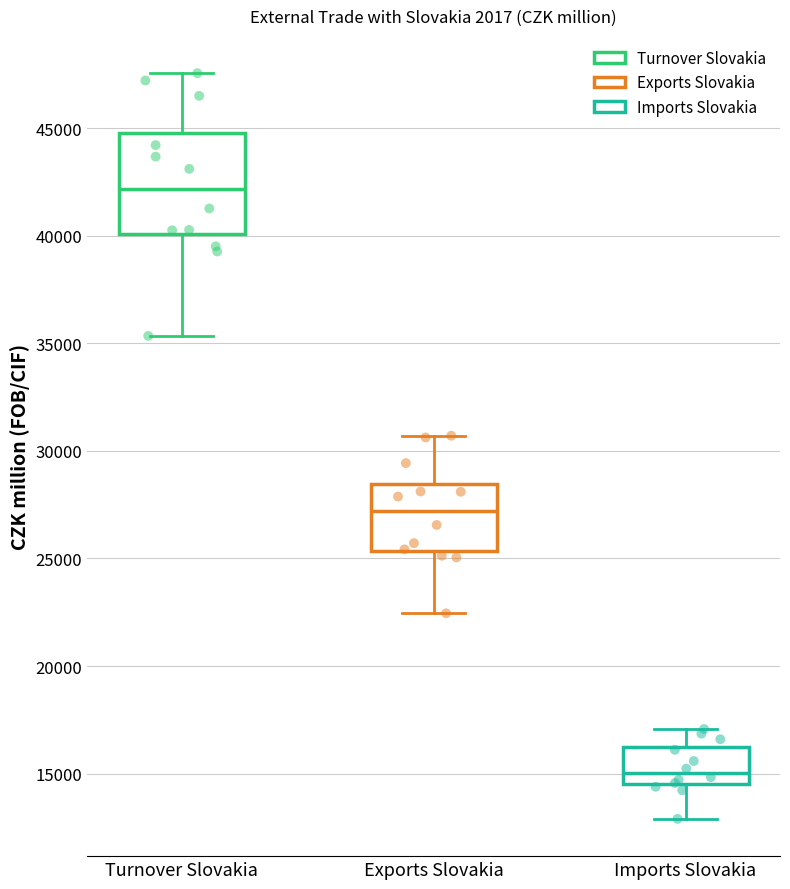

Where does the median line of the box for Turnover Slovakia sit on the y-axis? The values are not printed on the chart, so give them approximately, as read against the axis.

42000